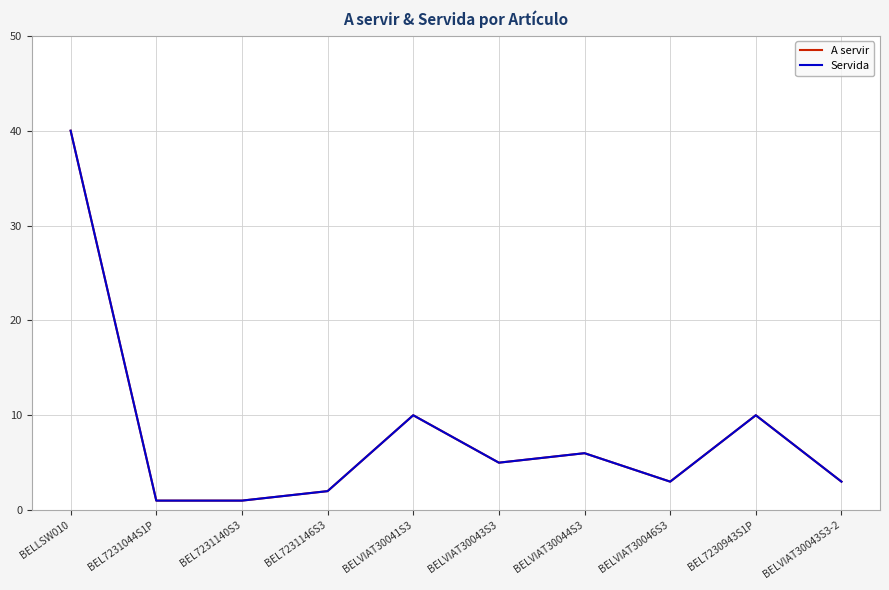

At how many categories does at least one series exceed 33?

1